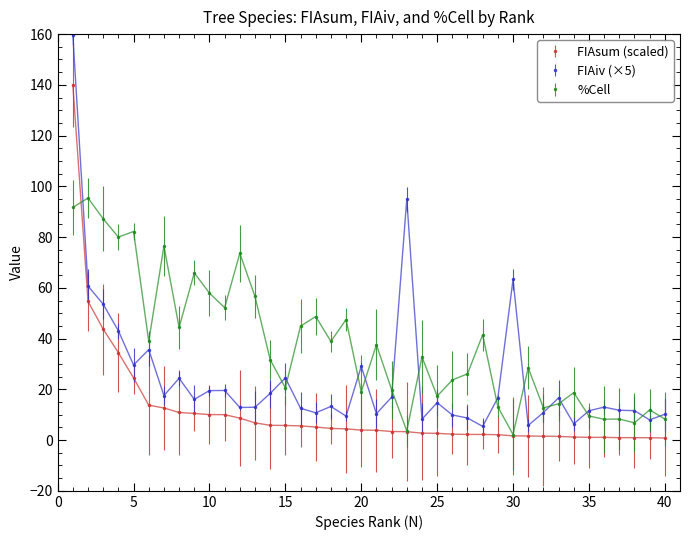

Which series has the largest range (max minus min)?

FIAiv (×5)